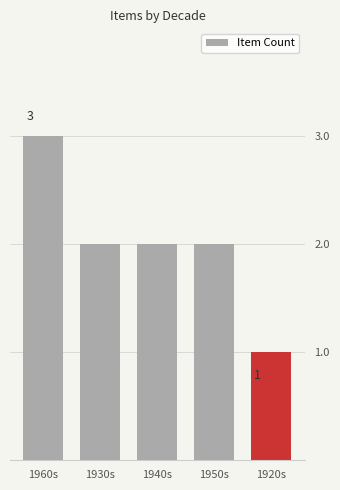

What value does the data have at 1950s?

2